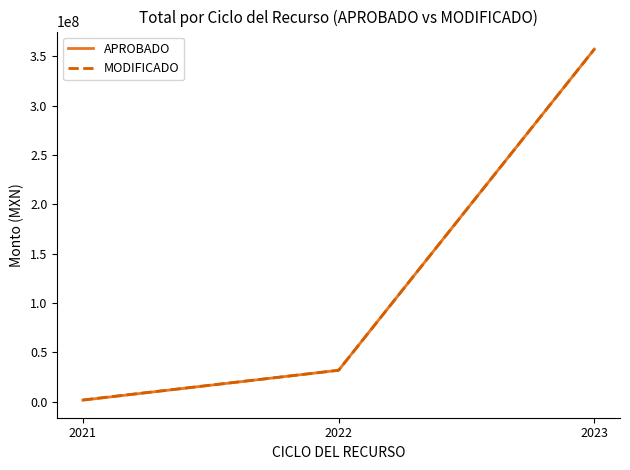

List the labels in order of APROBADO value, smallest first.

2021, 2022, 2023